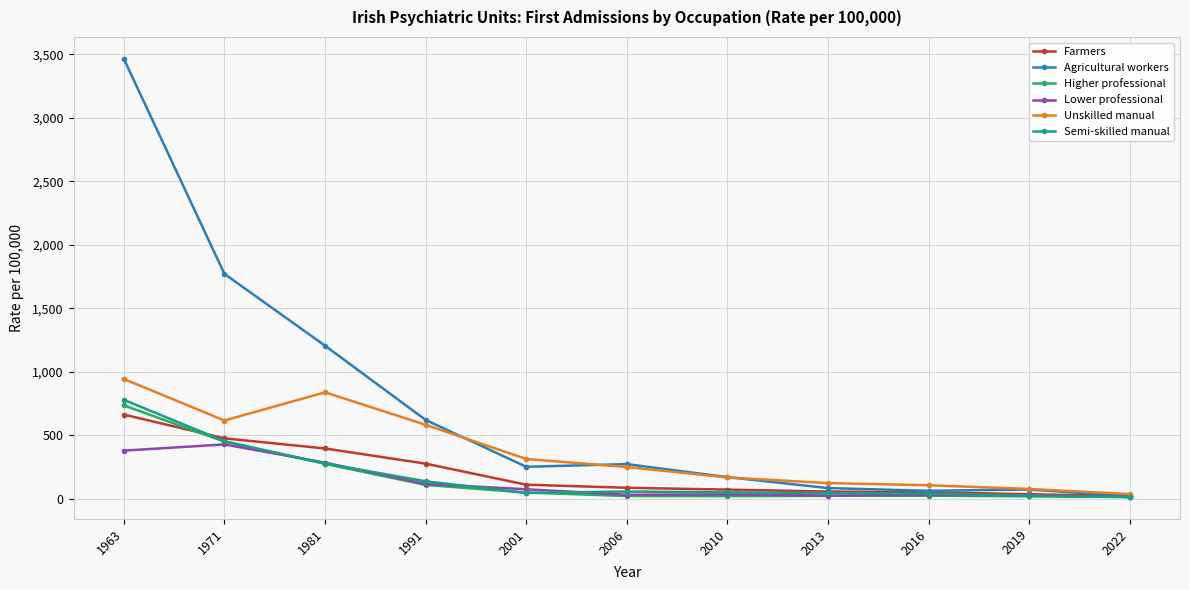

What is the greatest value displayed?

3465.0